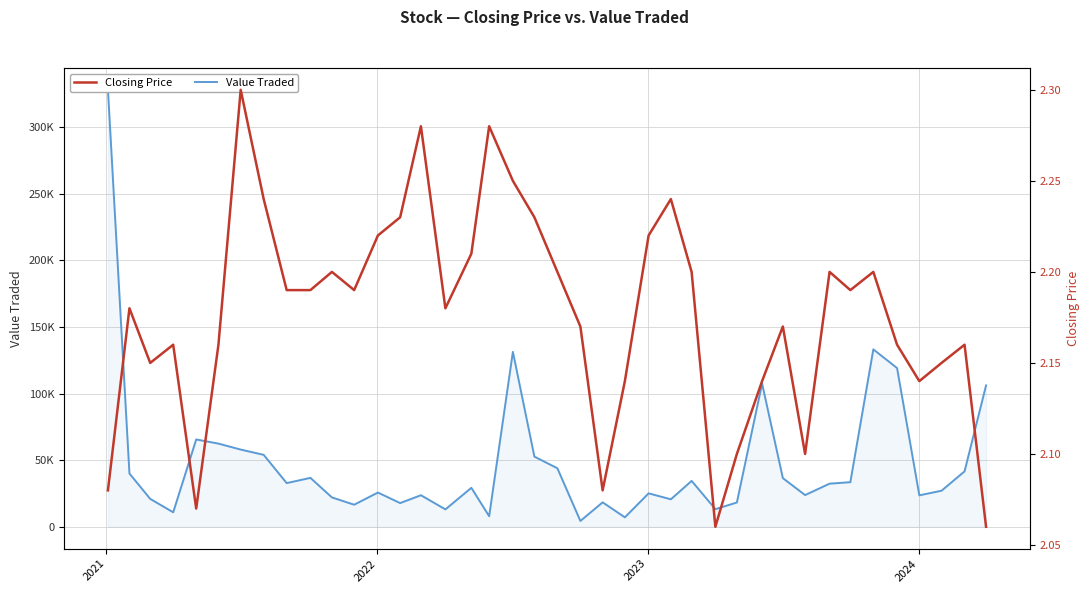

How many lines are shown in the chart?

2